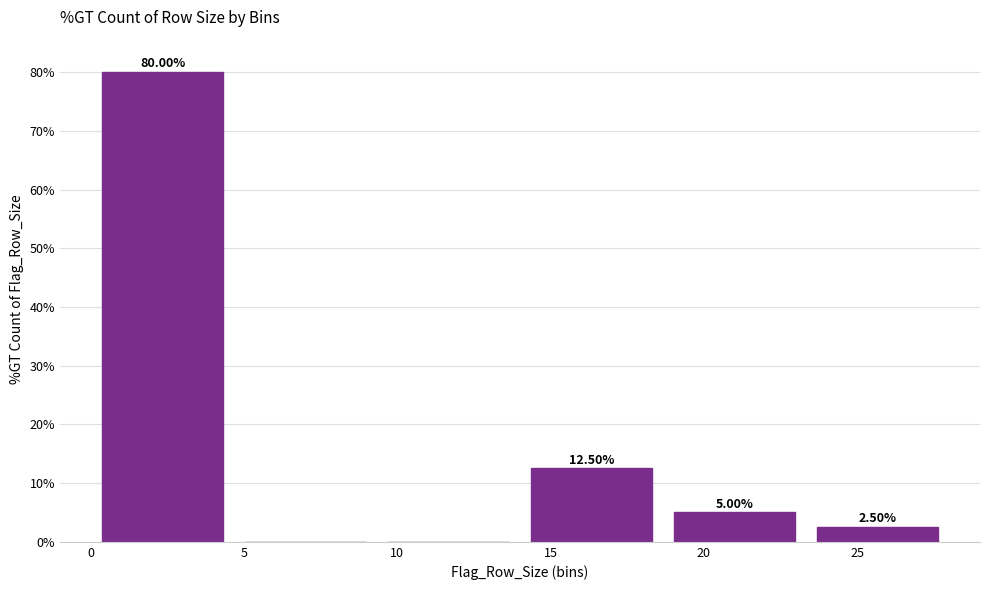

Which range on the x-axis has the tallest bar?

0.0 to 4.5